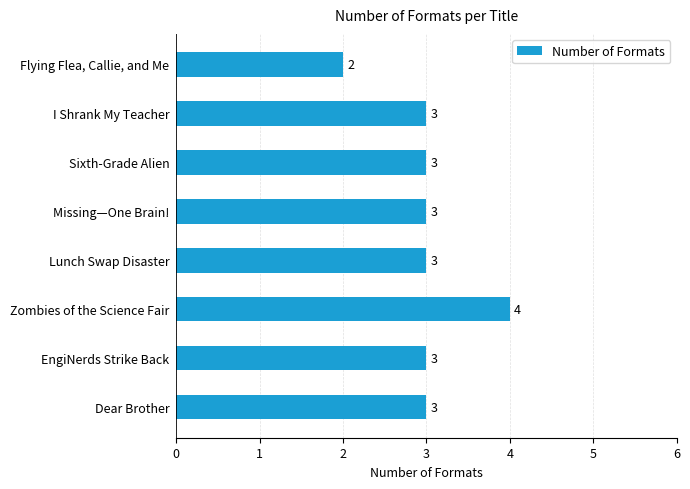

Approximately how many times larger is the value at EngiNerds Strike Back compared to I Shrank My Teacher?

1.0